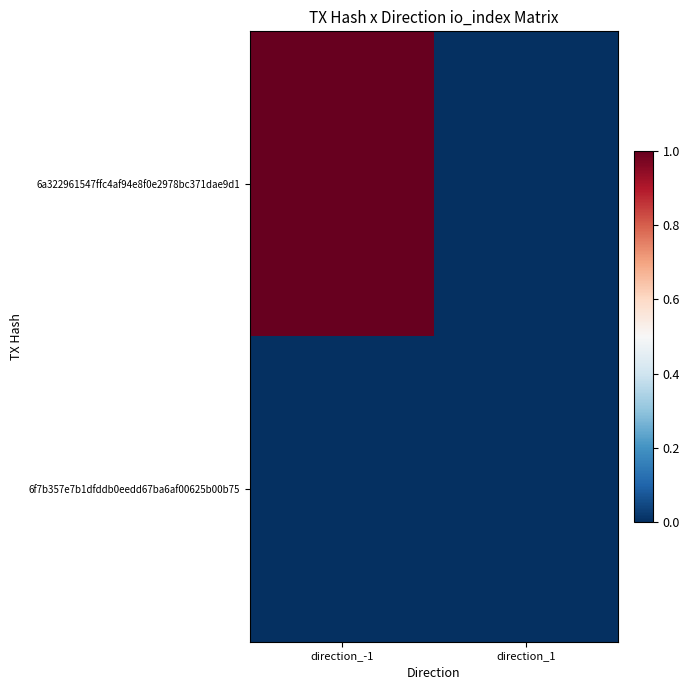

Between direction_-1 and direction_1, which is larger?

direction_-1